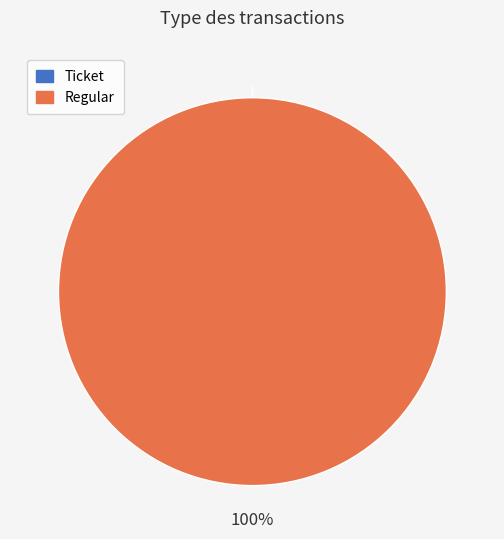

What is the change in value from Ticket to Regular?

+11